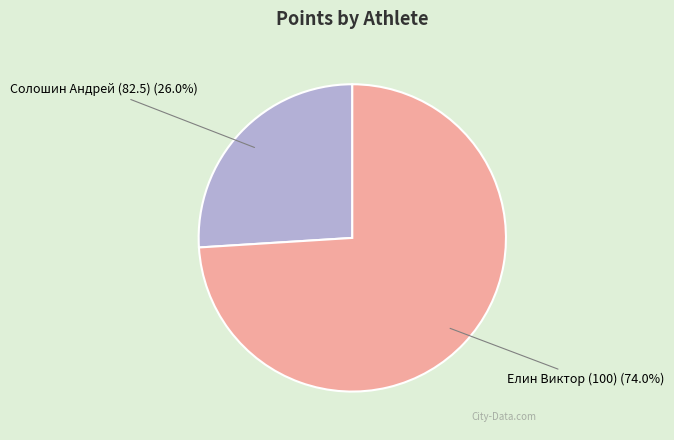

Is there a majority slice in this chart?

Yes